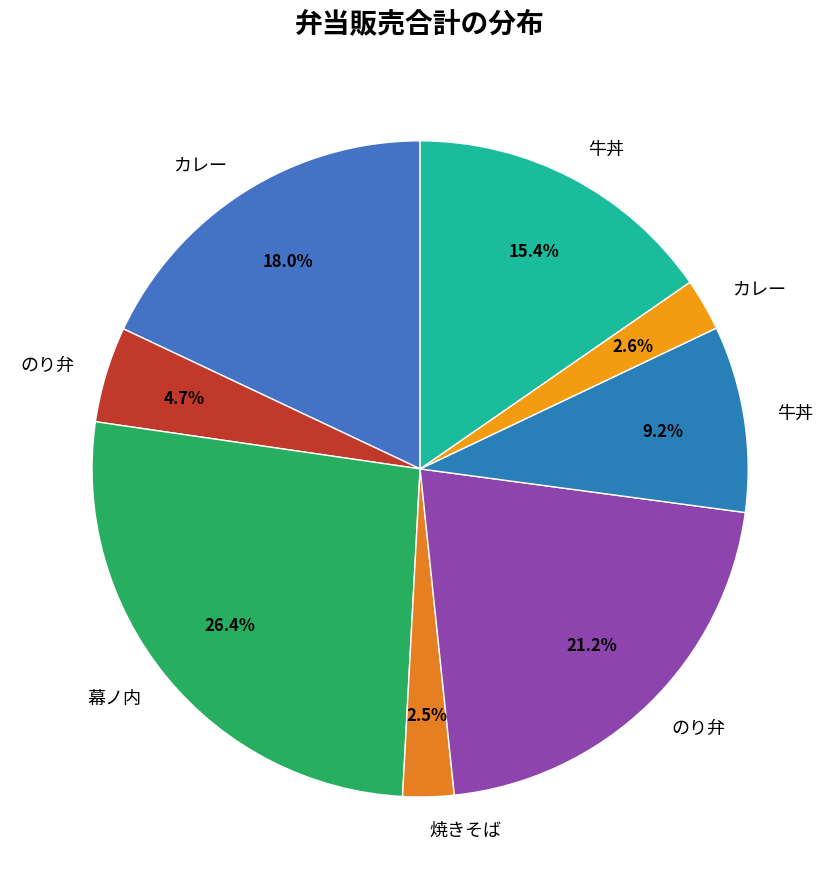

Rank the categories by value from highest to lowest.

幕ノ内(44691), のり弁(44702), カレー(44682), 牛丼(44711), 牛丼(44704), のり弁(44689), カレー(44706), 焼きそば(44701)